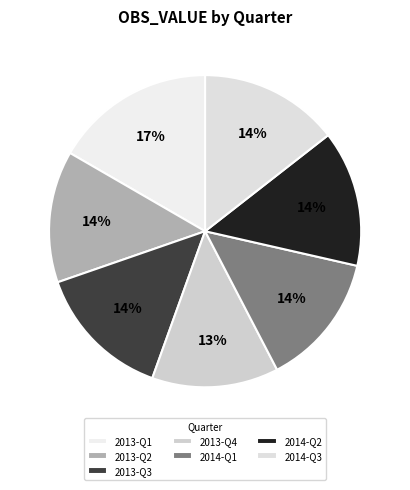

To the nearest percent, what percentage of the pie is 2013-Q1?

17%